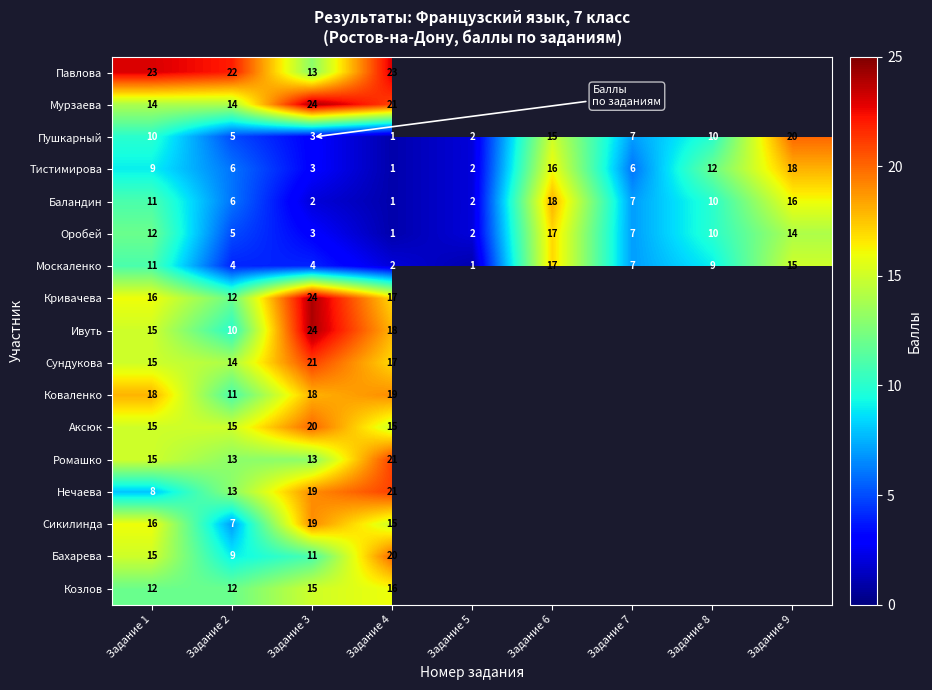

What is the average value of the Москаленко series?

8